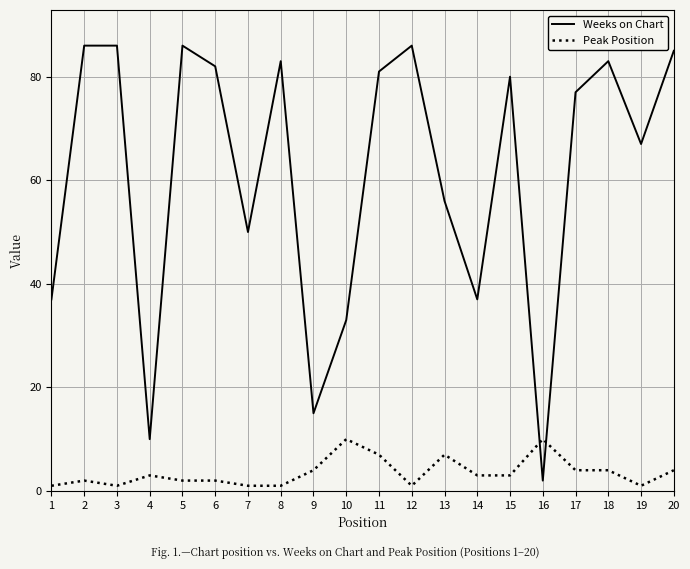

The Weeks on Chart series shows 33 at 10. True or false?

True